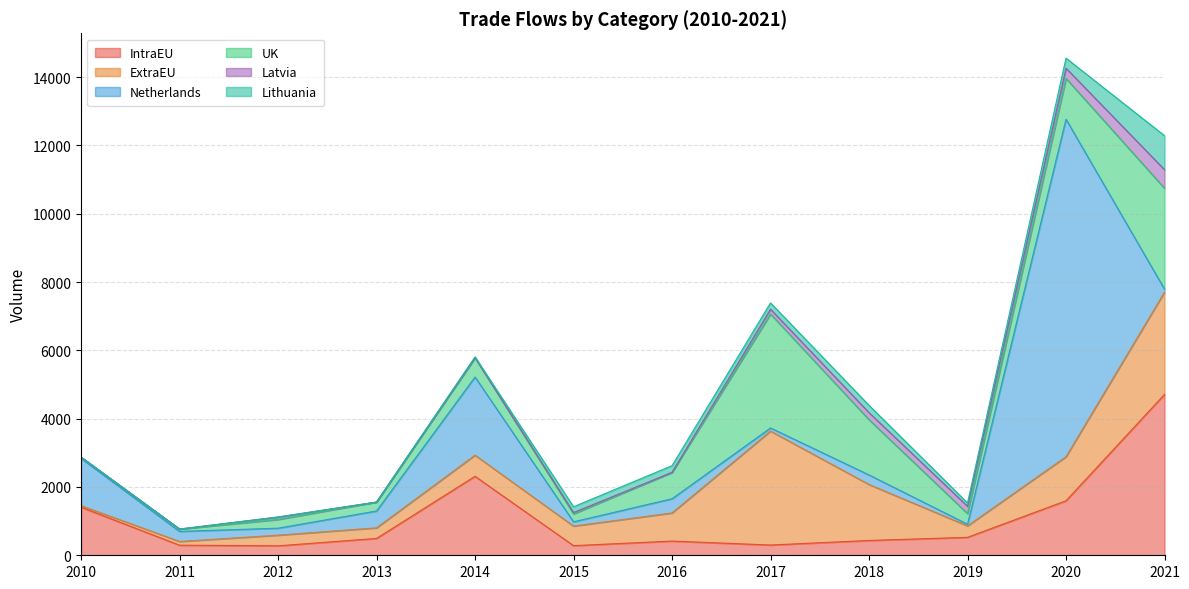

Which series ends up on top after the final intersection of Netherlands and Latvia?

Latvia